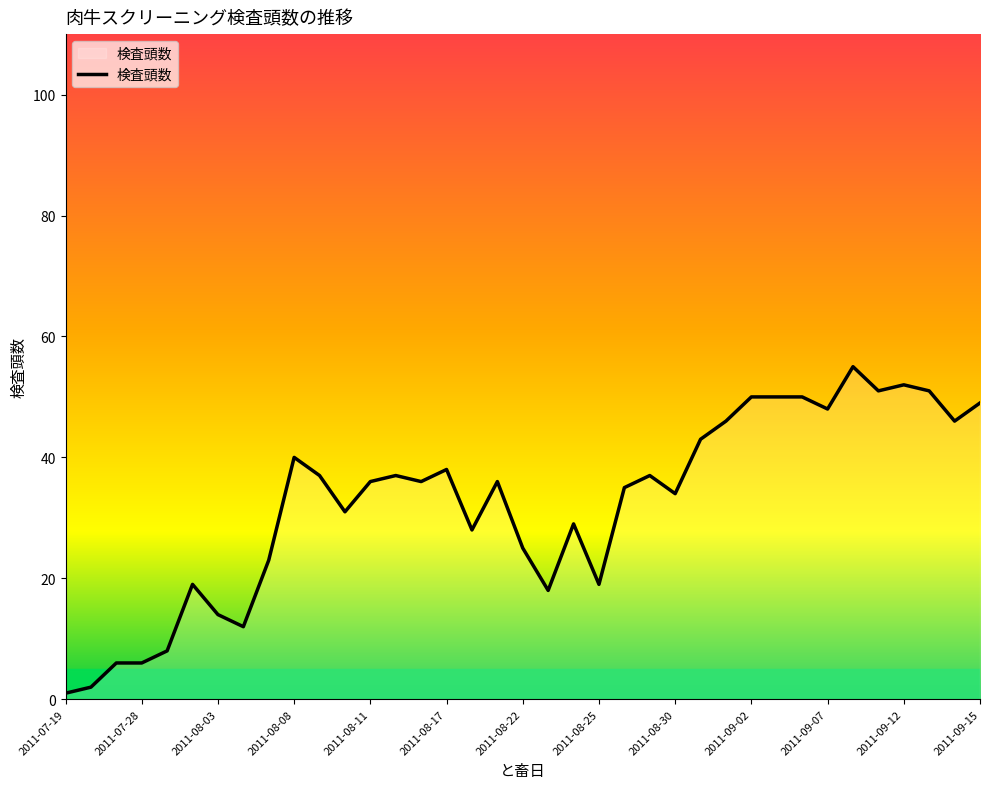

What is the maximum value shown in the chart?

55